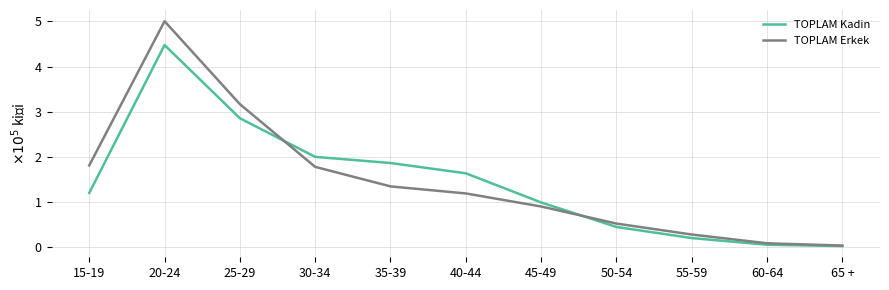

At 20-24, list the series in order from largest to smallest.

TOPLAM Erkek, TOPLAM Kadin